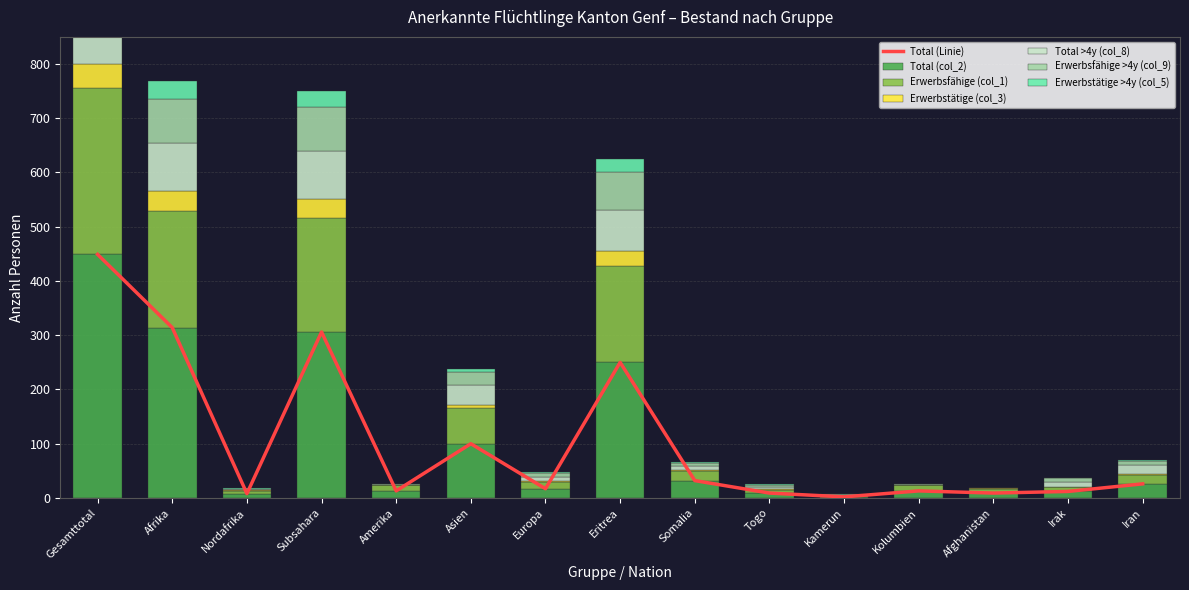

What is the difference between the highest and lowest values at Somalia?

30